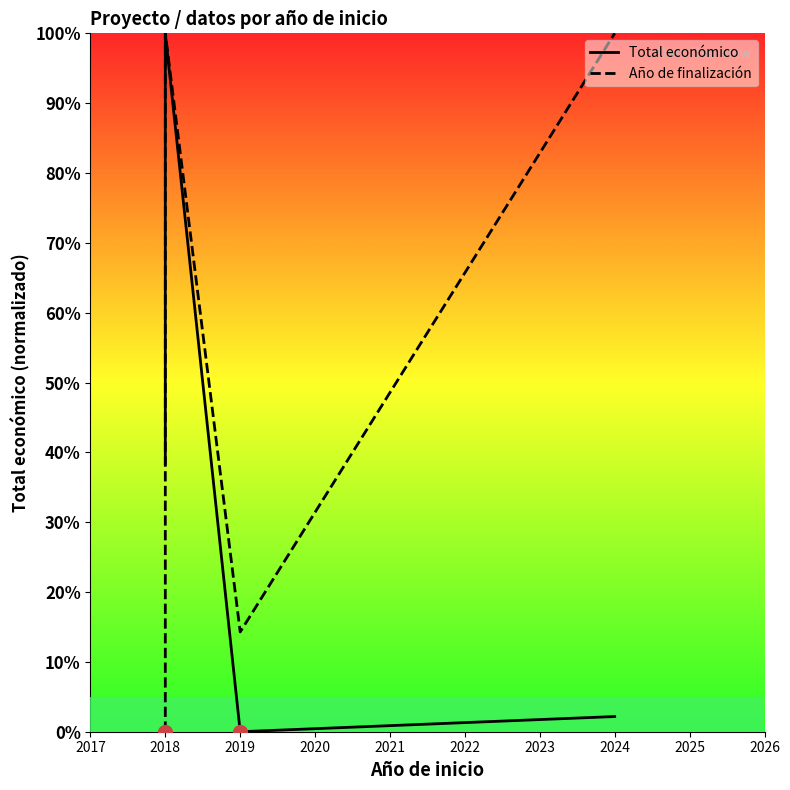

Reading left to right, transcribe all the data shown in this chart.

Total económico: 38.4	100.0	0.0	2.2
Año de finalización: 0.0	100.0	14.3	100.0